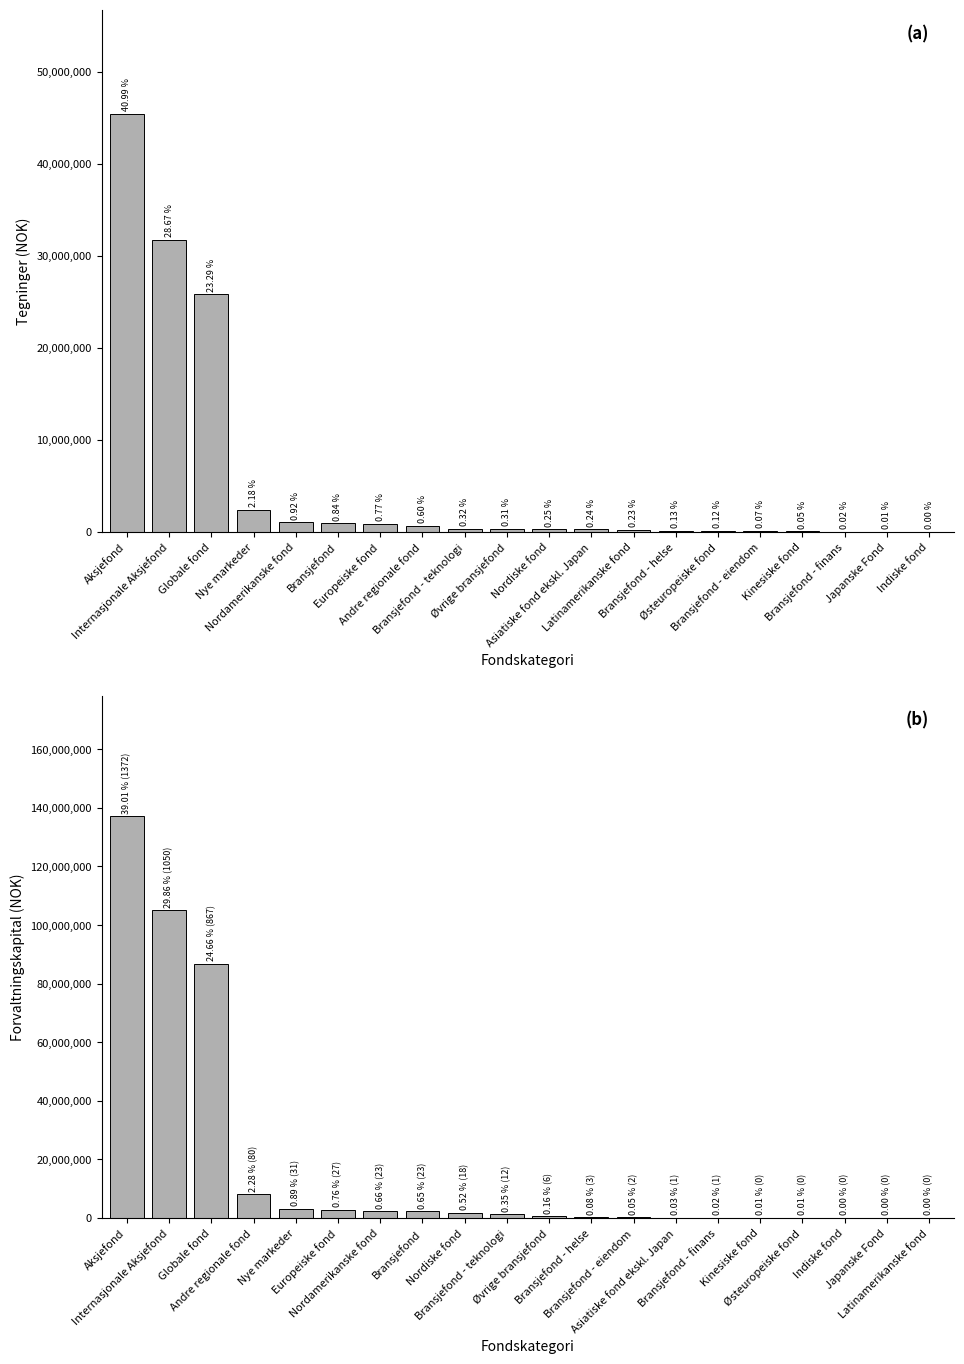

What are all the series names shown in the legend?

Tegninger, Forvaltningskapital